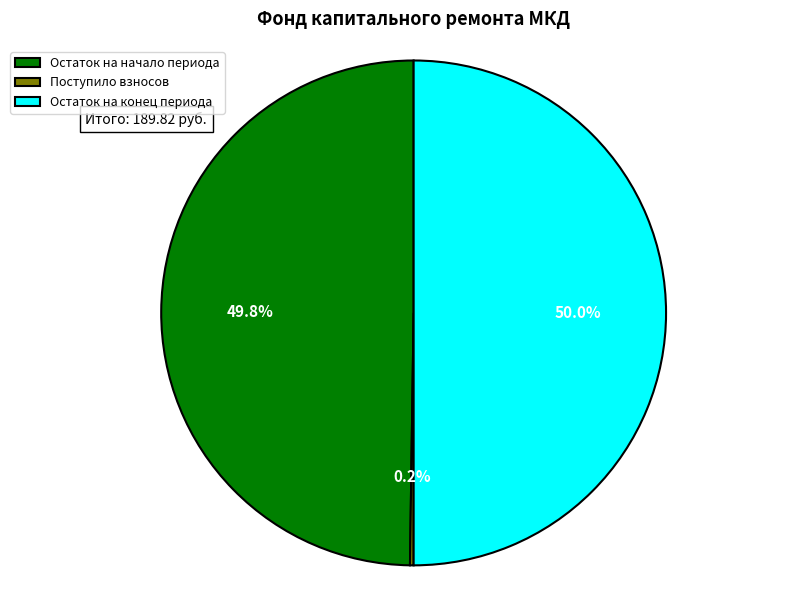

What is the majority slice?

Остаток на конец периода